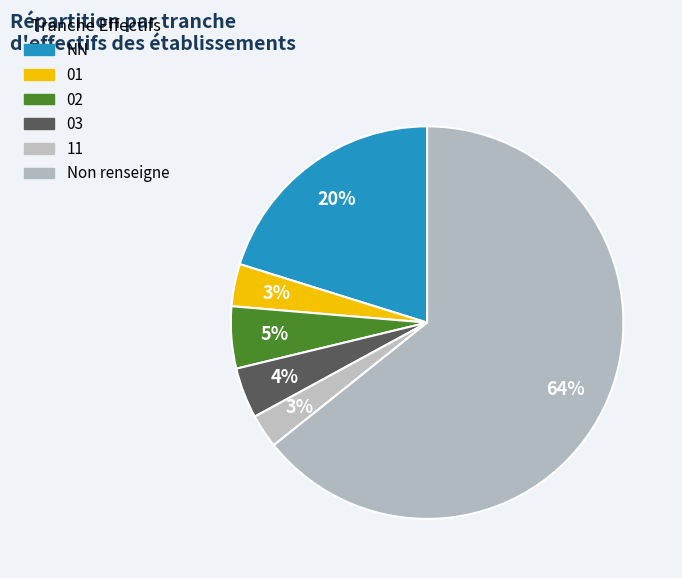

To the nearest percent, what percentage of the pie is 02?

5%